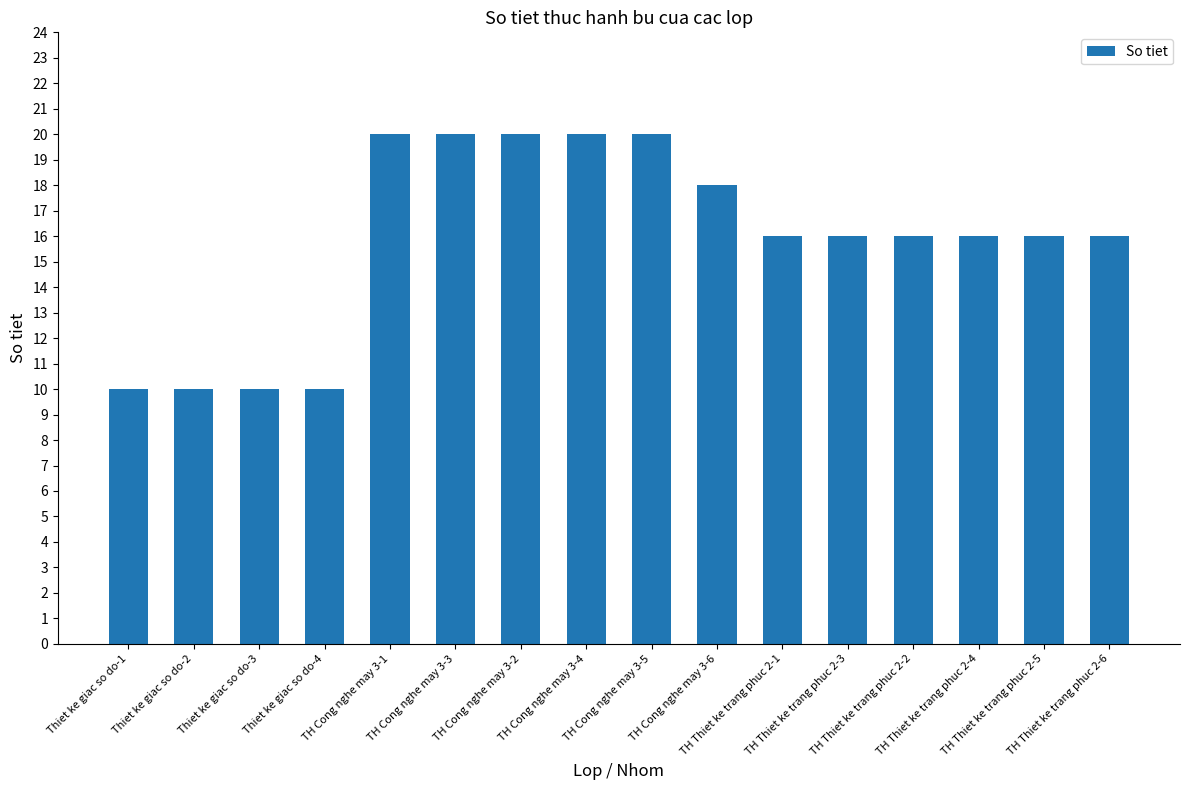

Are the bars horizontal?

No